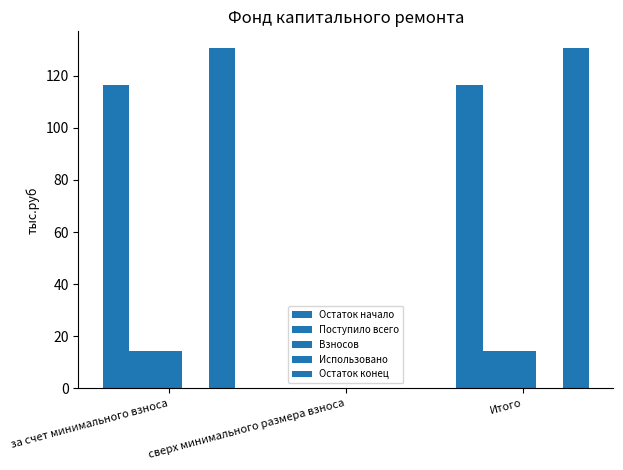

How many groups of bars are there?

3